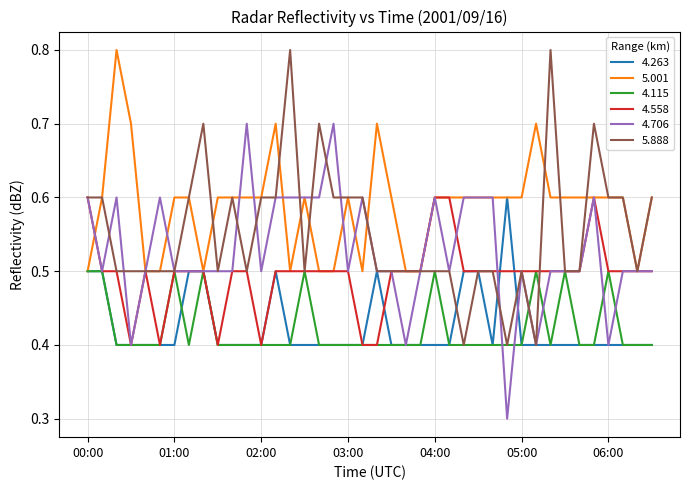

What is the minimum value for 5.888?

0.4